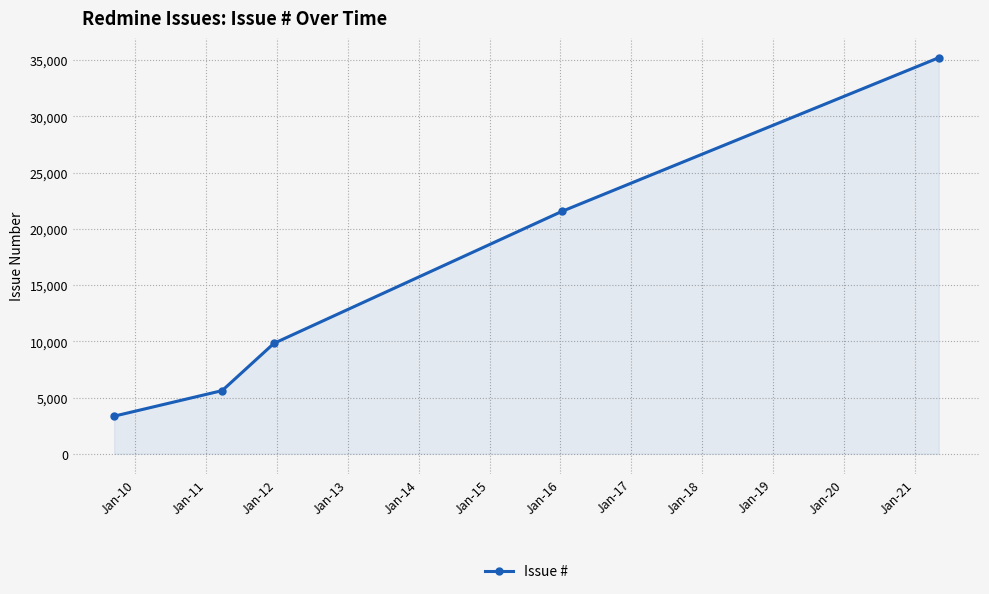

Count the number of categories in the chart.

5